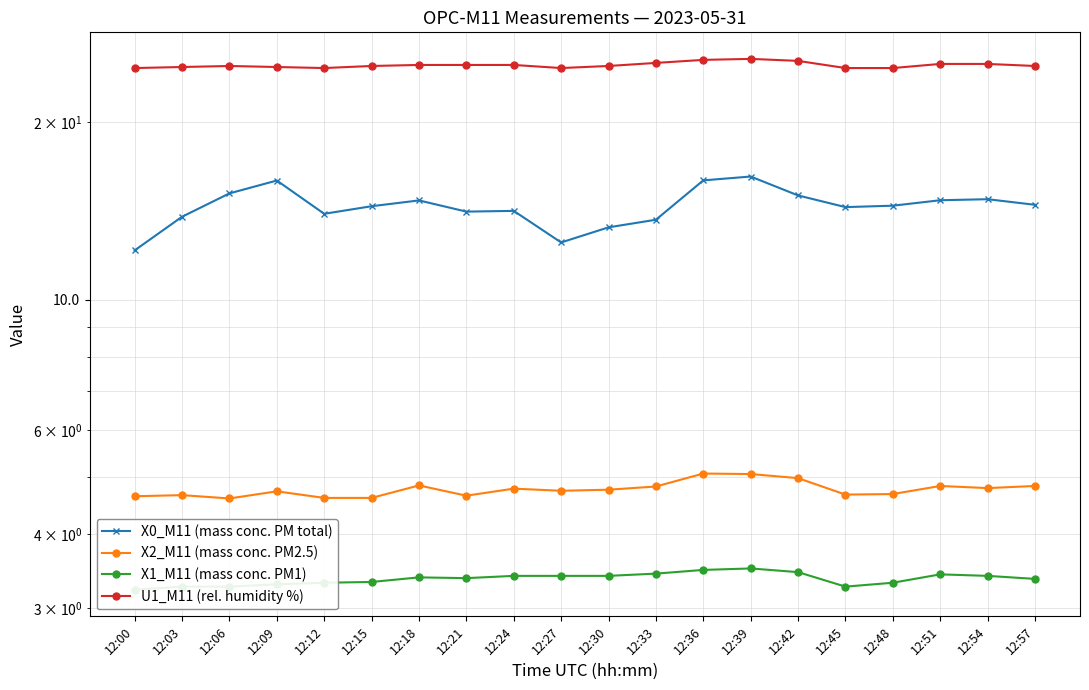

Is it true that X2_M11 (mass conc. PM2.5) equals 4.8 at 12:18?

True